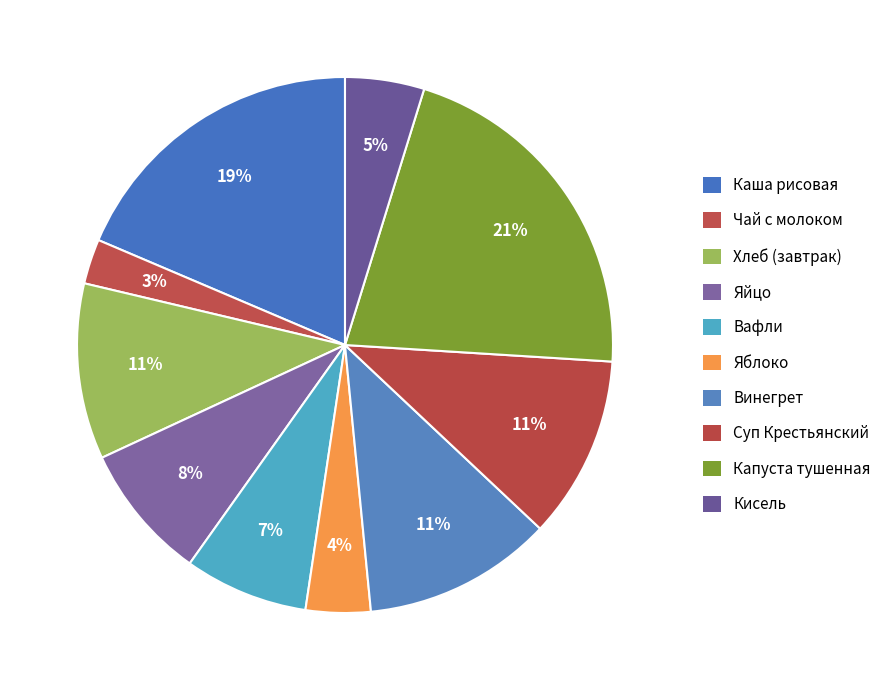

What percentage is the Суп Крестьянский slice, to the nearest percent?

11%